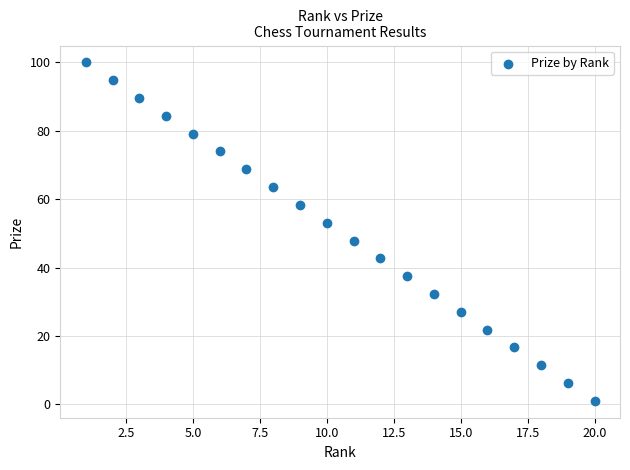

What is the range of Y values (max minus min)?

99.0